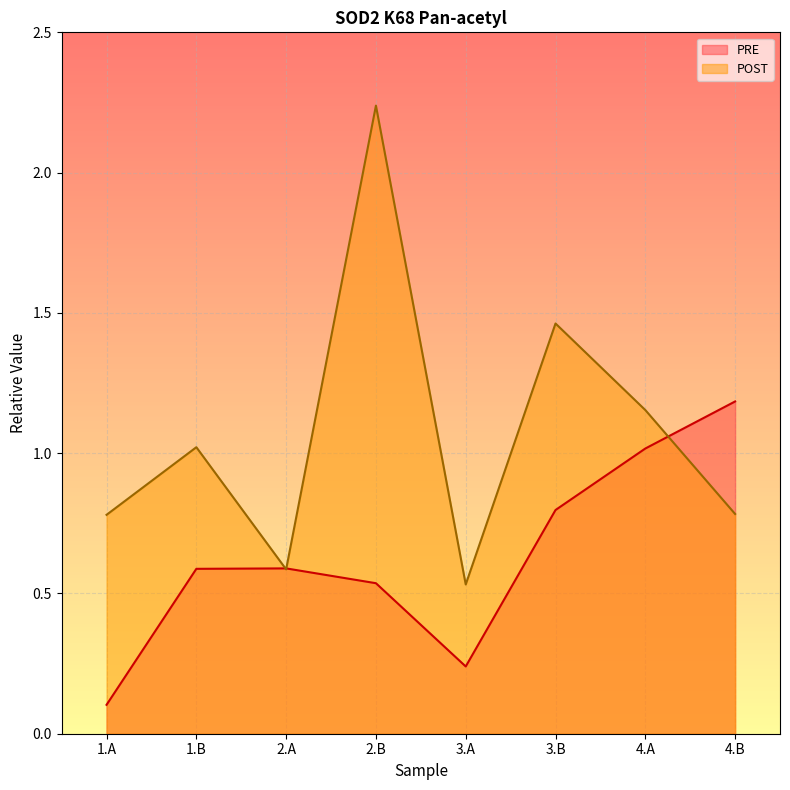

At which label does PRE reach its peak?

4.B